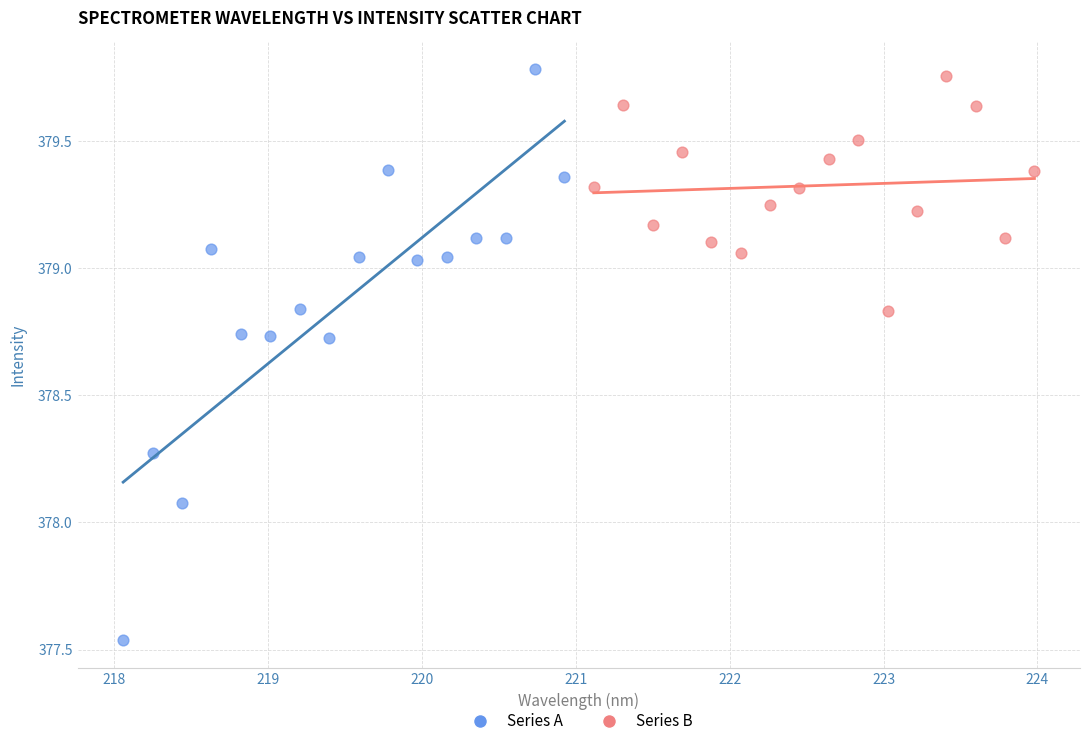

Which series contains the lowest Y value?

Series A